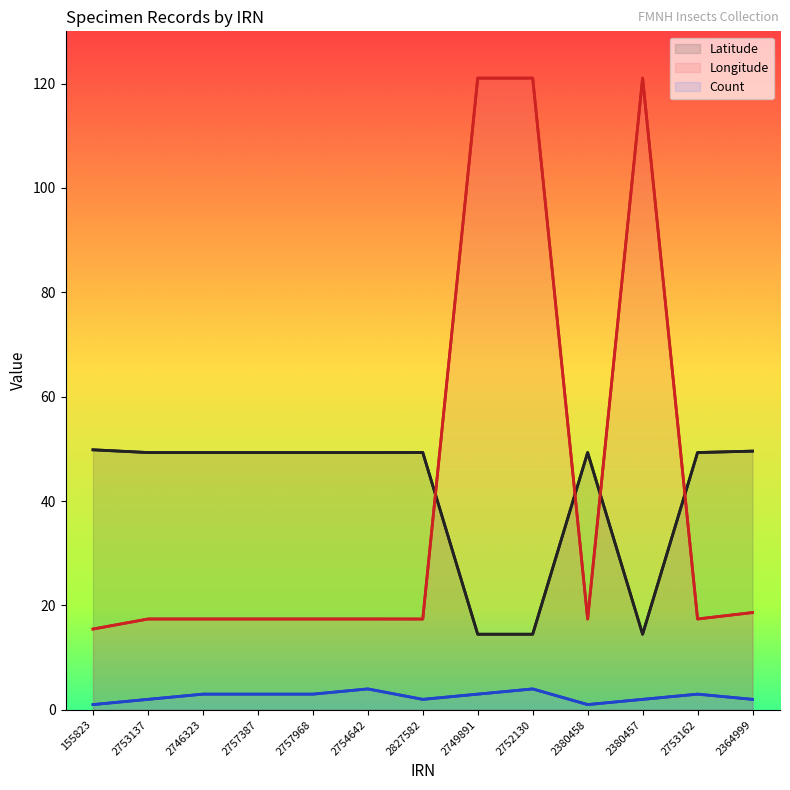

Reading left to right, list all the values displayed in this chart.

Latitude: 155823=49.8	2753137=49.3	2746323=49.3	2757387=49.3	2757968=49.3	2754642=49.3	2827582=49.3	2749891=14.5	2752130=14.5	2380458=49.3	2380457=14.5	2753162=49.3	2364999=49.6
Longitude: 155823=15.5	2753137=17.4	2746323=17.4	2757387=17.4	2757968=17.4	2754642=17.4	2827582=17.4	2749891=121.0	2752130=121.0	2380458=17.4	2380457=121.0	2753162=17.4	2364999=18.6
Count: 155823=1.0	2753137=2.0	2746323=3.0	2757387=3.0	2757968=3.0	2754642=4.0	2827582=2.0	2749891=3.0	2752130=4.0	2380458=1.0	2380457=2.0	2753162=3.0	2364999=2.0